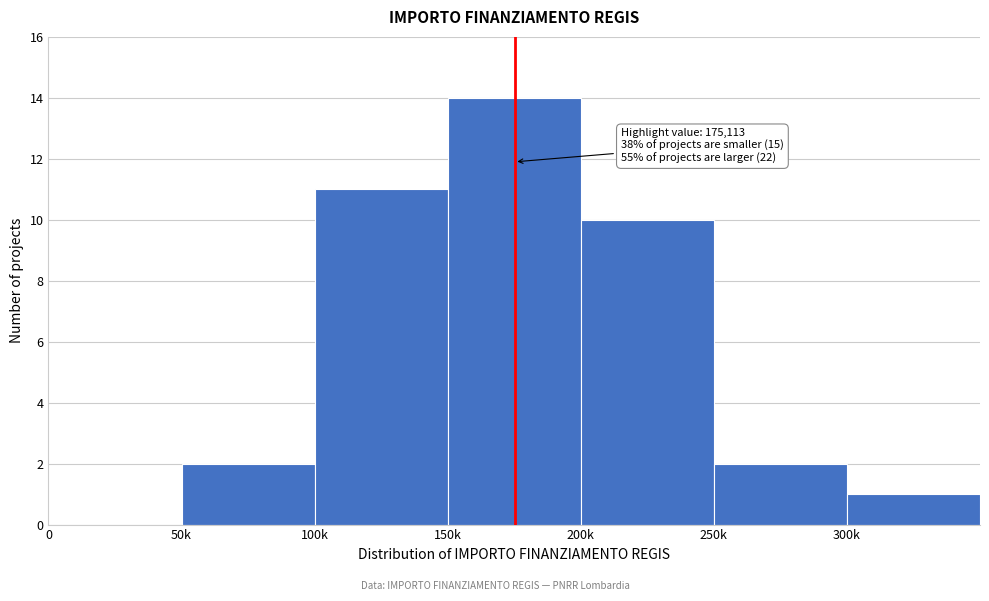

Reading left to right, extract all data points from this chart.

0=0	50k=2	100k=11	150k=14	200k=10	250k=2	300k=1